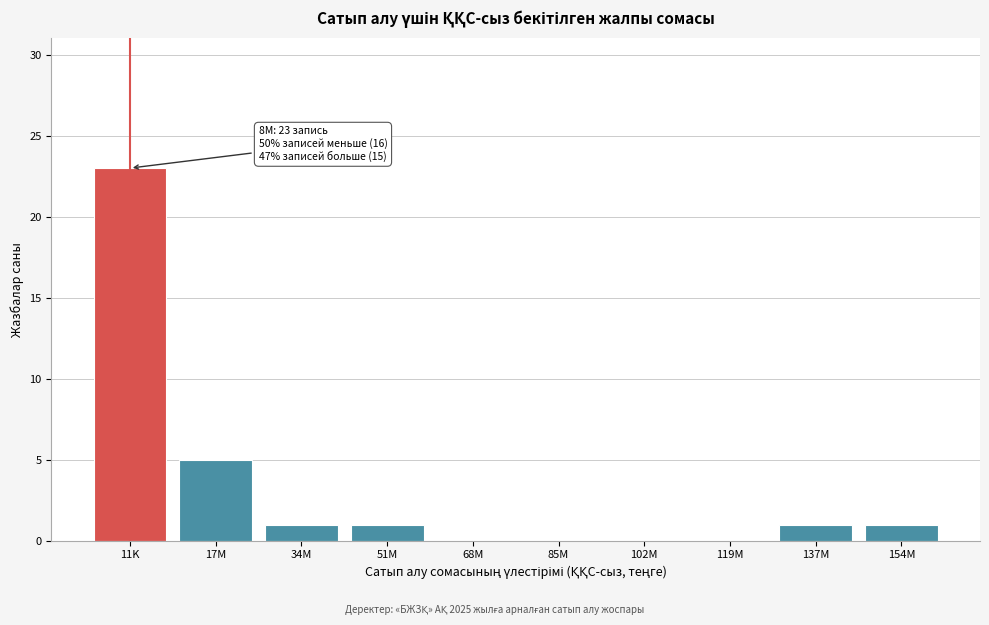

Reading left to right, extract all data points from this chart.

11K=23	17M=5	34M=1	51M=1	68M=0	85M=0	102M=0	119M=0	137M=1	154M=1